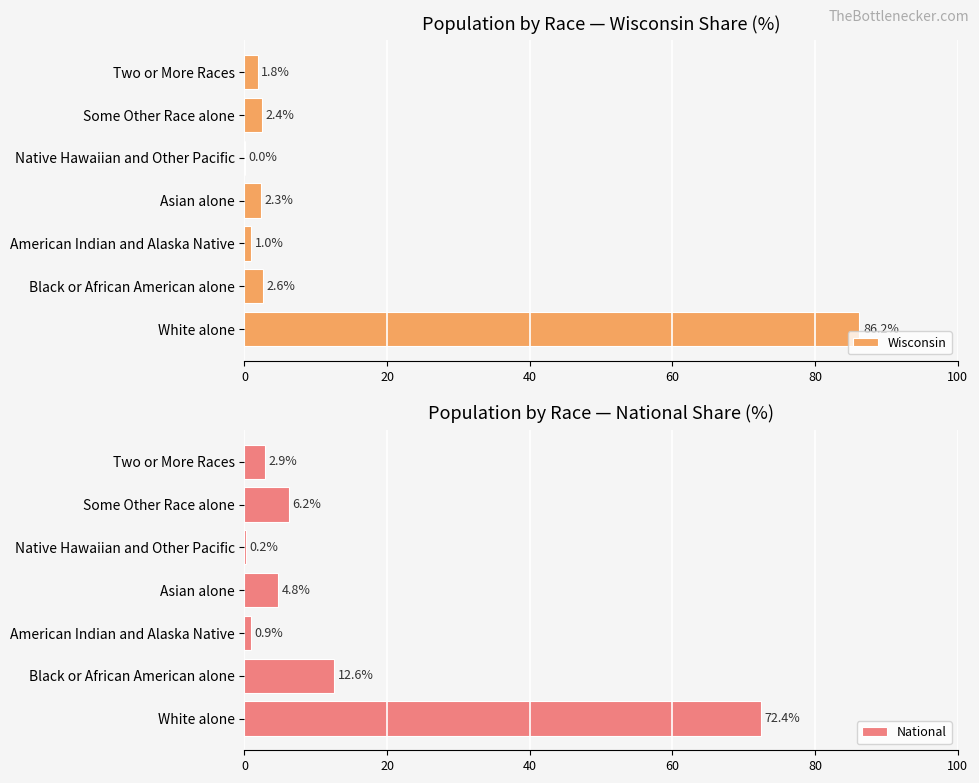

Rank the series by their maximum value, from highest to lowest.

Wisconsin, National